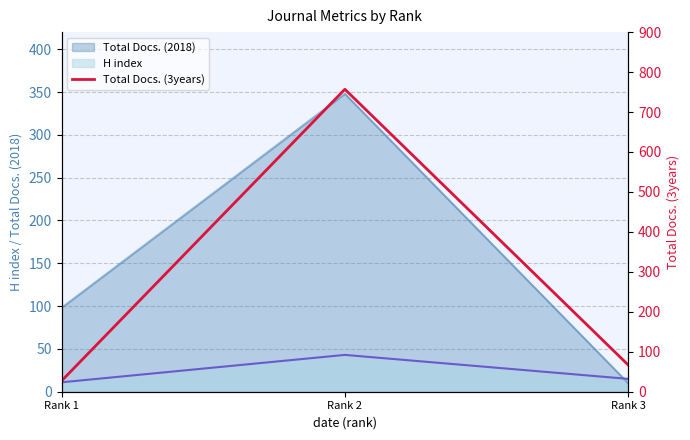

How many lines are shown in the chart?

1